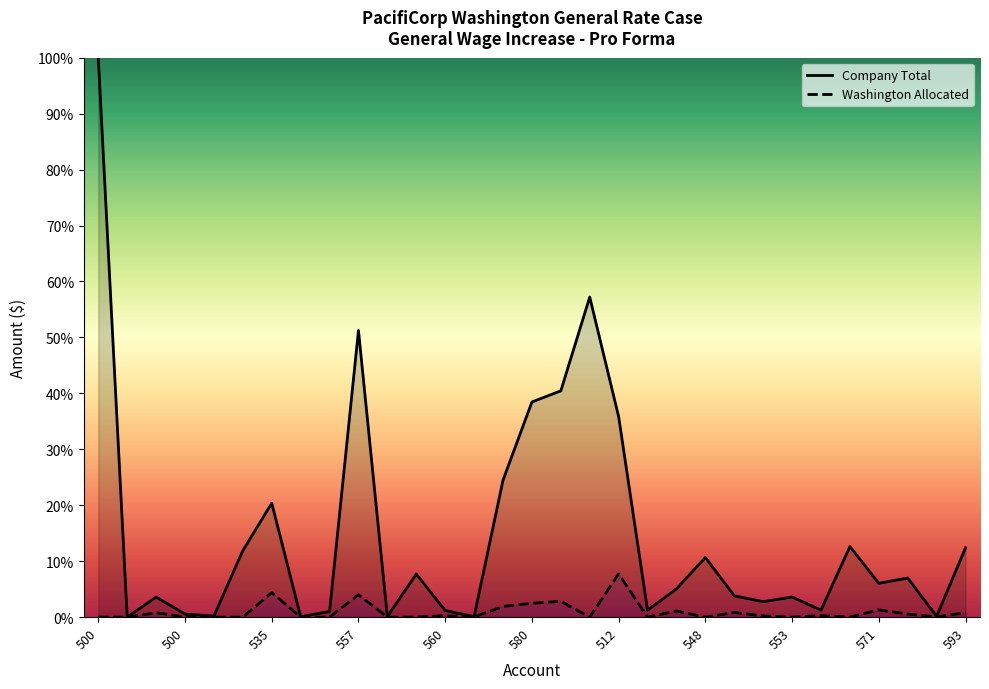

Where is the first local minimum for Company Total?

500